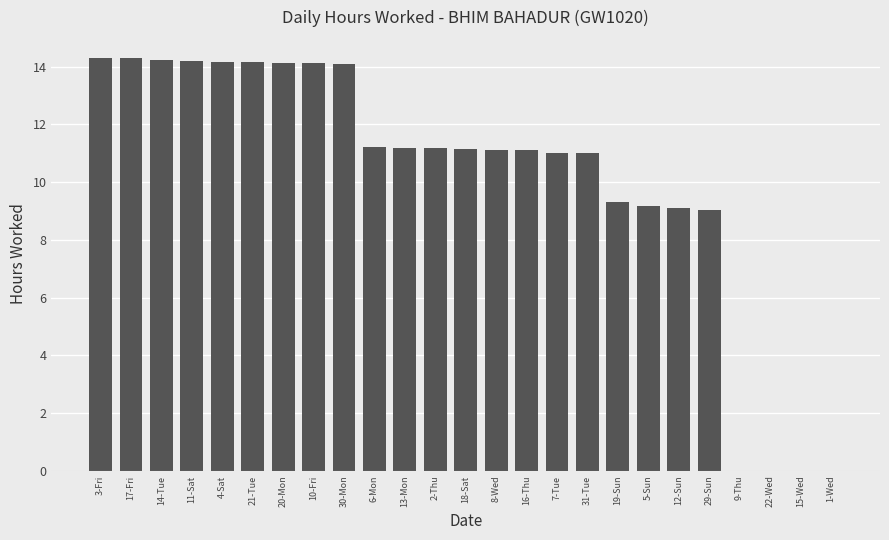

How many data points does each series have?

25